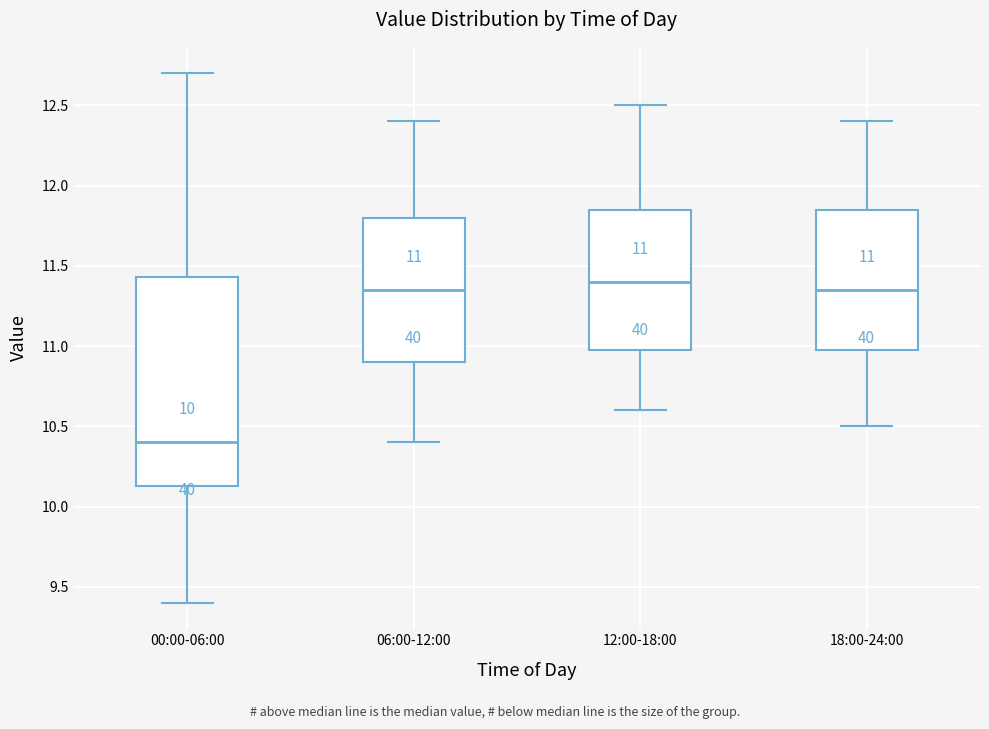

Which box is the tallest, from its lower edge to its upper edge?

00:00-06:00